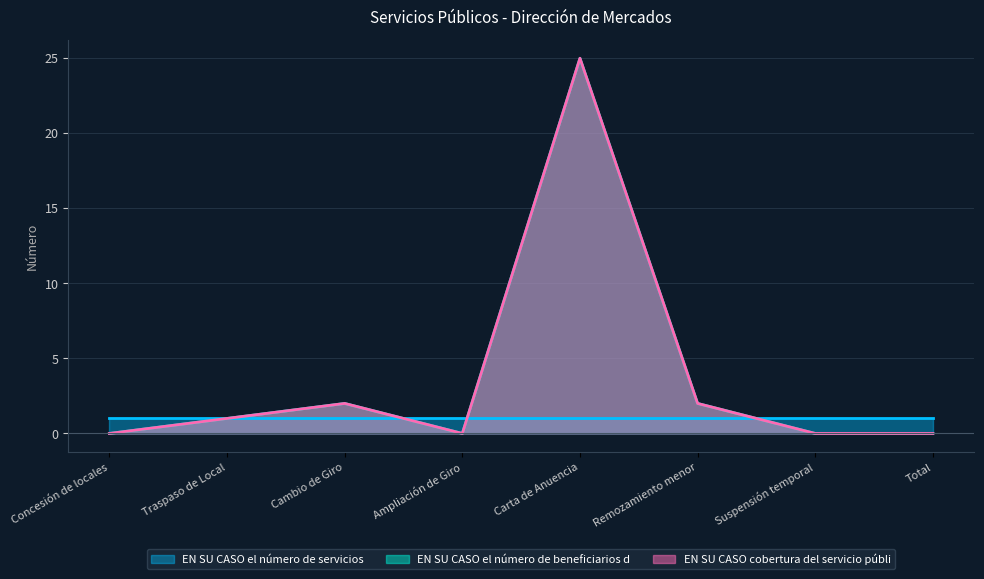

Does the chart display data point markers on the line(s)?

No